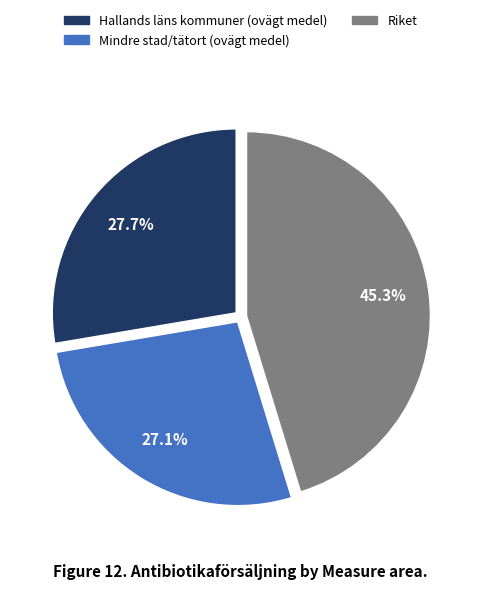

Between Mindre stad/tätort (ovägt medel) and Hallands läns kommuner (ovägt medel), which is larger?

Hallands läns kommuner (ovägt medel)